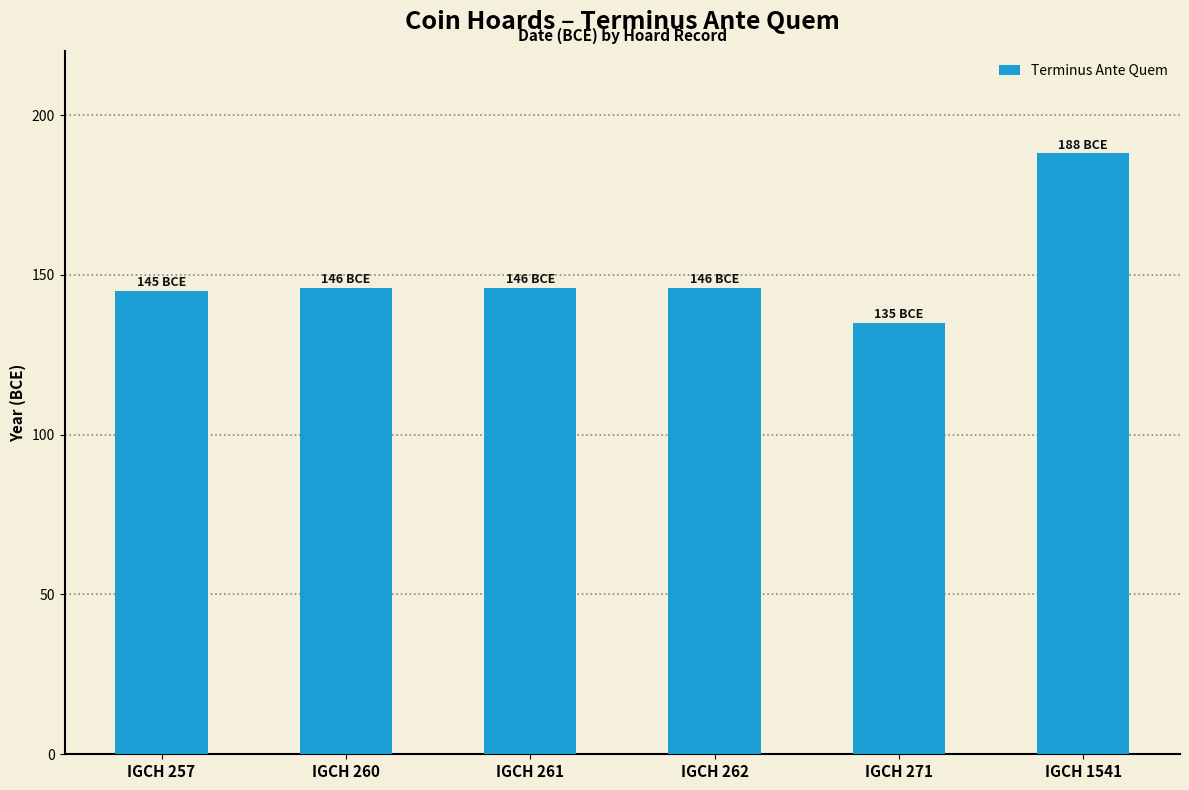

What is the average value?

151